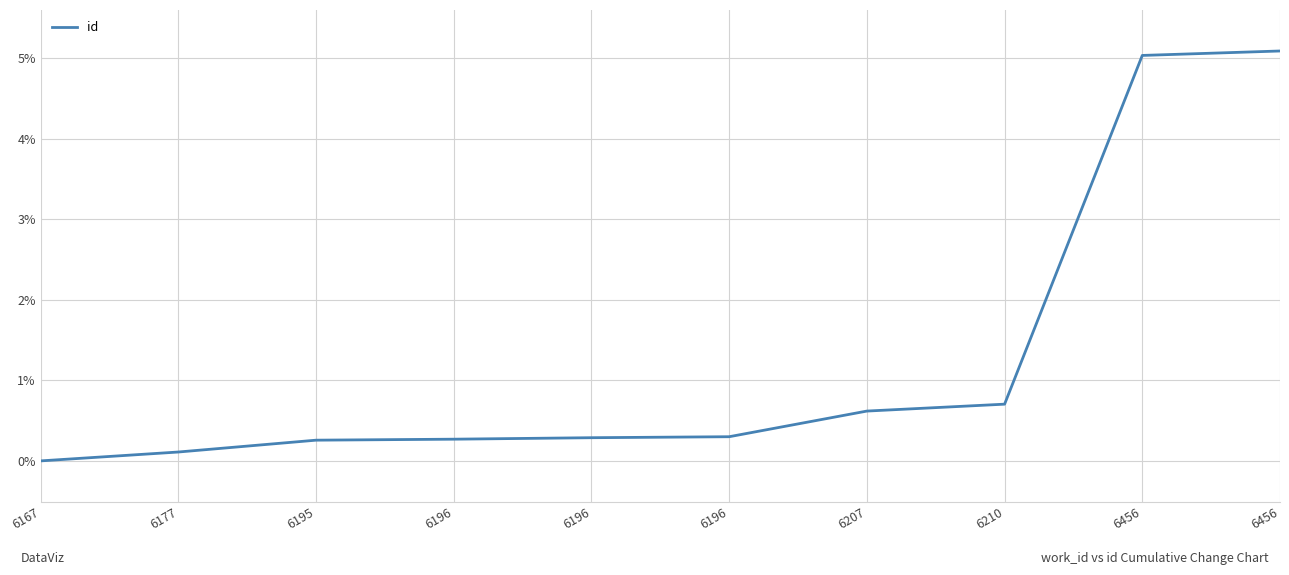

At which label is the value closest to 2?

6210